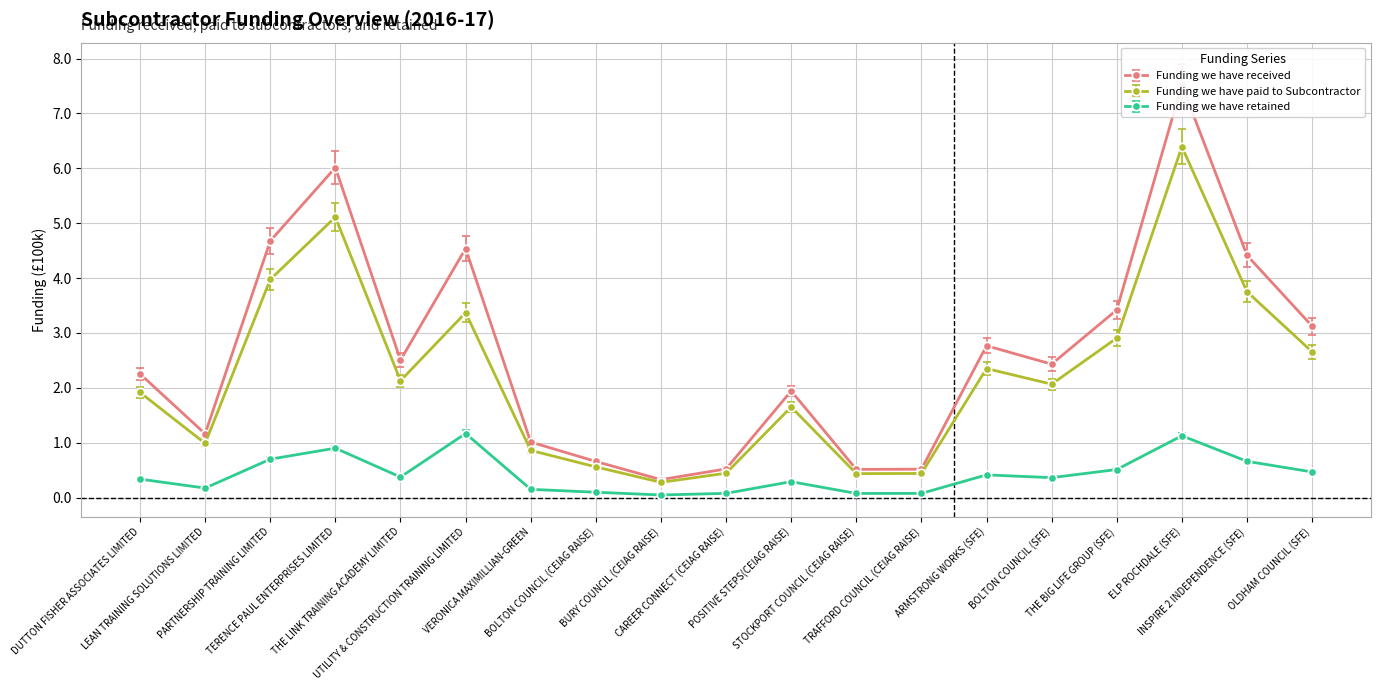

Is the value of Funding we have received at BURY COUNCIL (CEIAG RAISE) greater than the value of Funding we have paid to Subcontractor at TRAFFORD COUNCIL (CEIAG RAISE)?

No